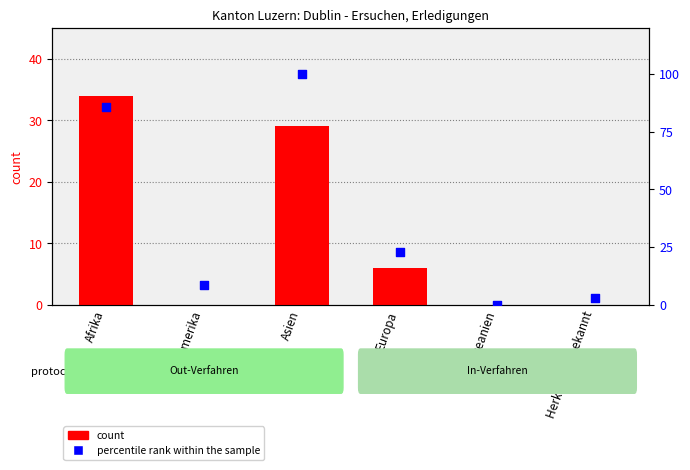

What is the total value across all series at Europa?

28.9